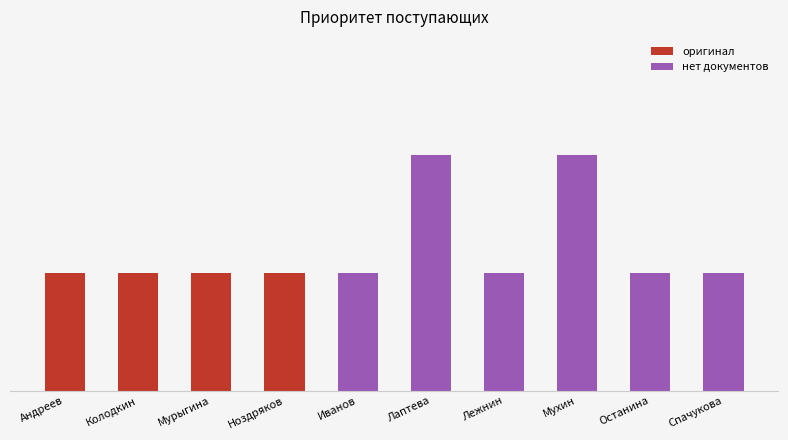

Reading left to right, transcribe all the data shown in this chart.

Андреев=1	Колодкин=1	Мурыгина=1	Ноздряков=1	Иванов=1	Лаптева=2	Лежнин=1	Мухин=2	Останина=1	Спачукова=1